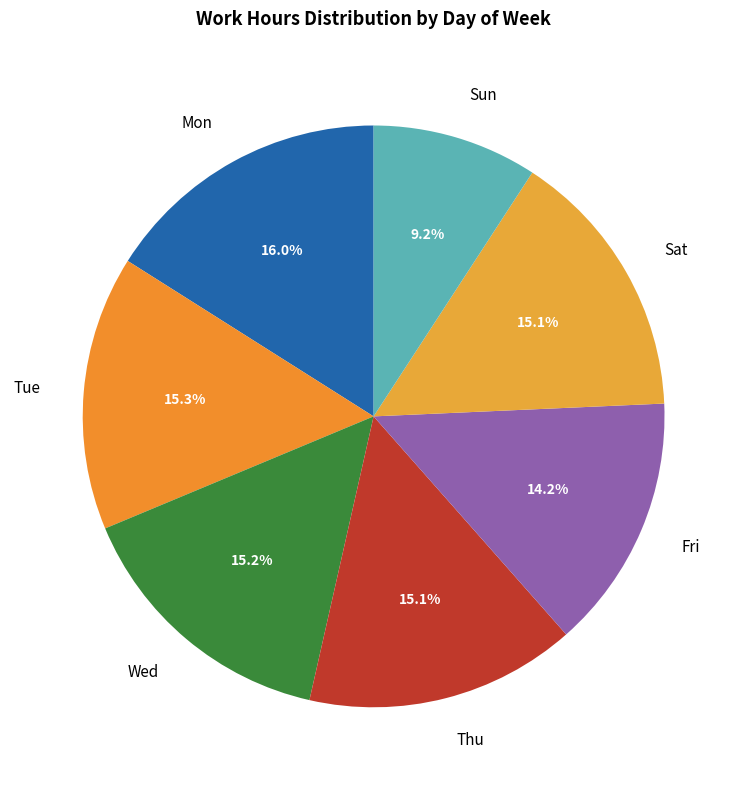

Is the sum of Fri and Sun greater than half?

No